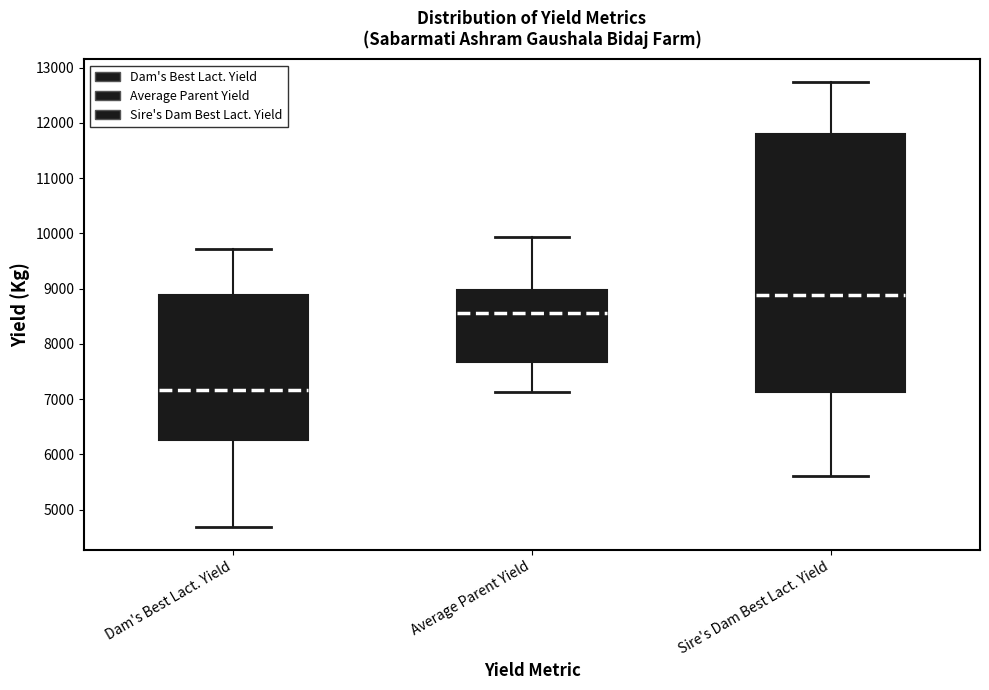

Which box's median line is the lowest?

Dam's Best Lact. Yield